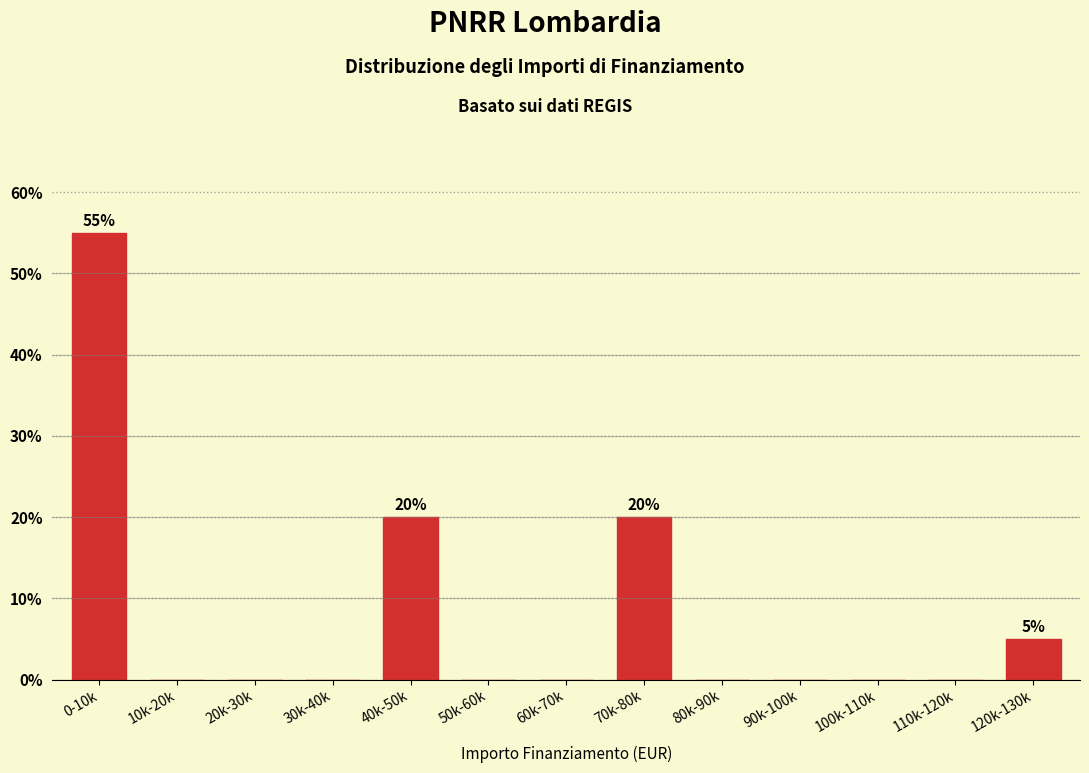

Reading right to left, extract all data points from this chart.

120k-130k=5.0	110k-120k=0.0	100k-110k=0.0	90k-100k=0.0	80k-90k=0.0	70k-80k=20.0	60k-70k=0.0	50k-60k=0.0	40k-50k=20.0	30k-40k=0.0	20k-30k=0.0	10k-20k=0.0	0-10k=55.0